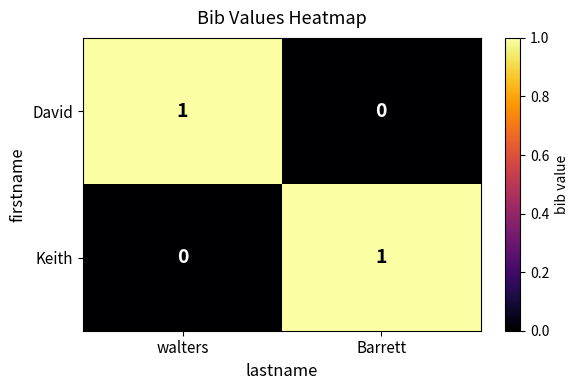

Is the value of Keith at walters greater than the value of David at walters?

No